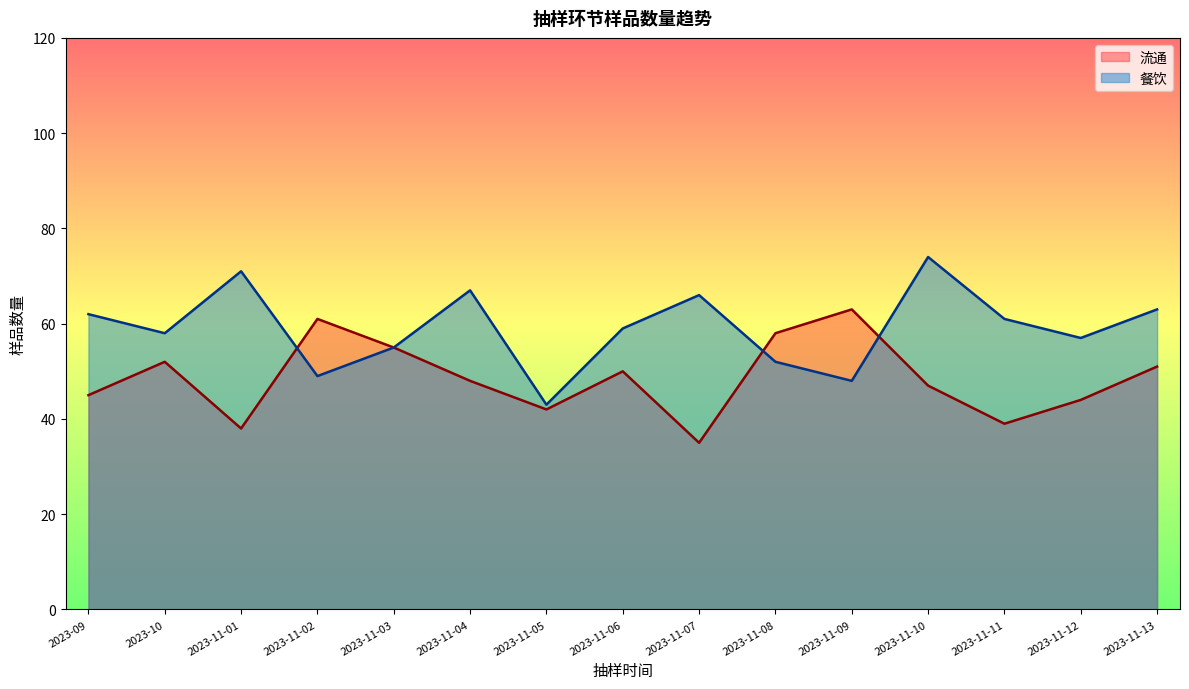

What is the label of the 4th point from the left?

2023-11-02